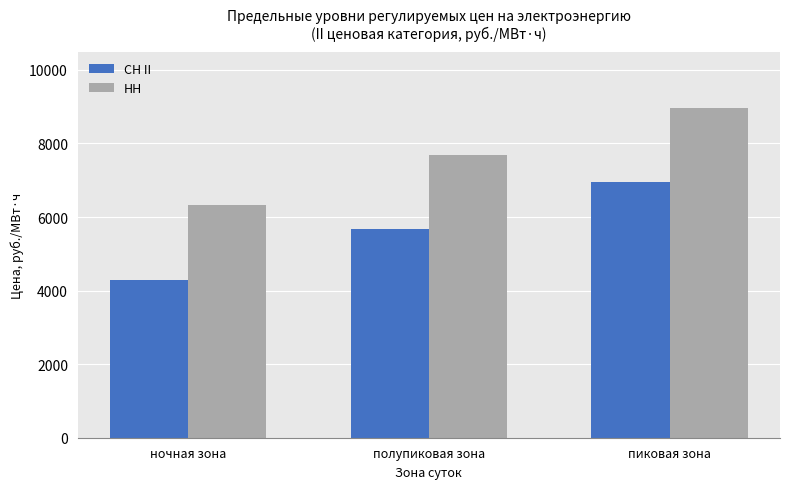

What value does the СН II series have at ночная зона?

4300.9